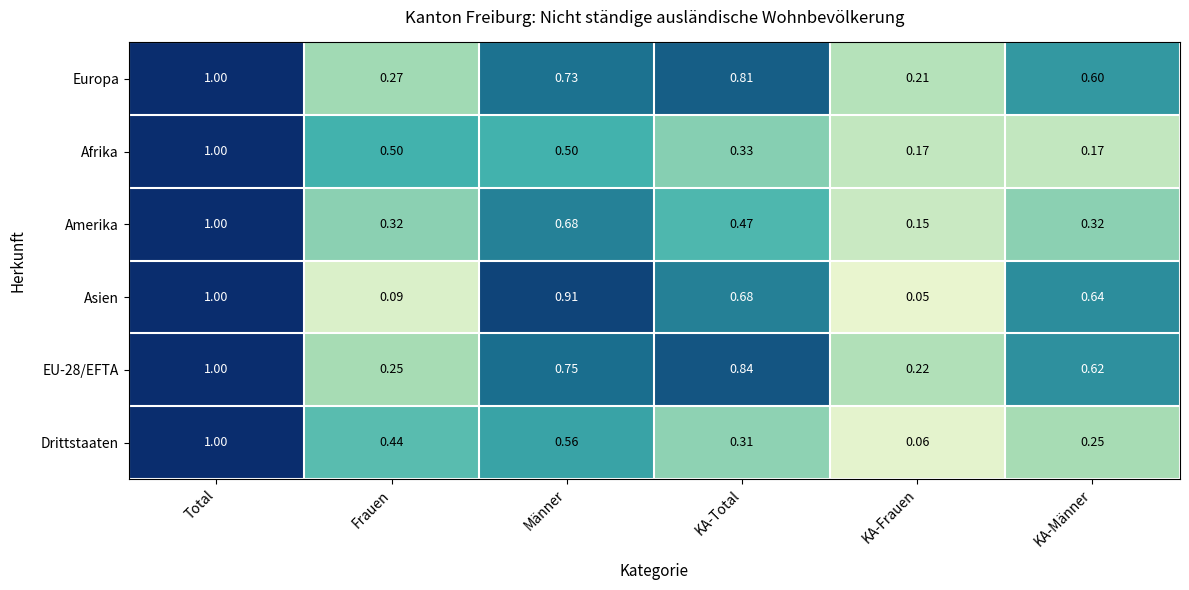

At which category is the sum across all series the highest?

Total